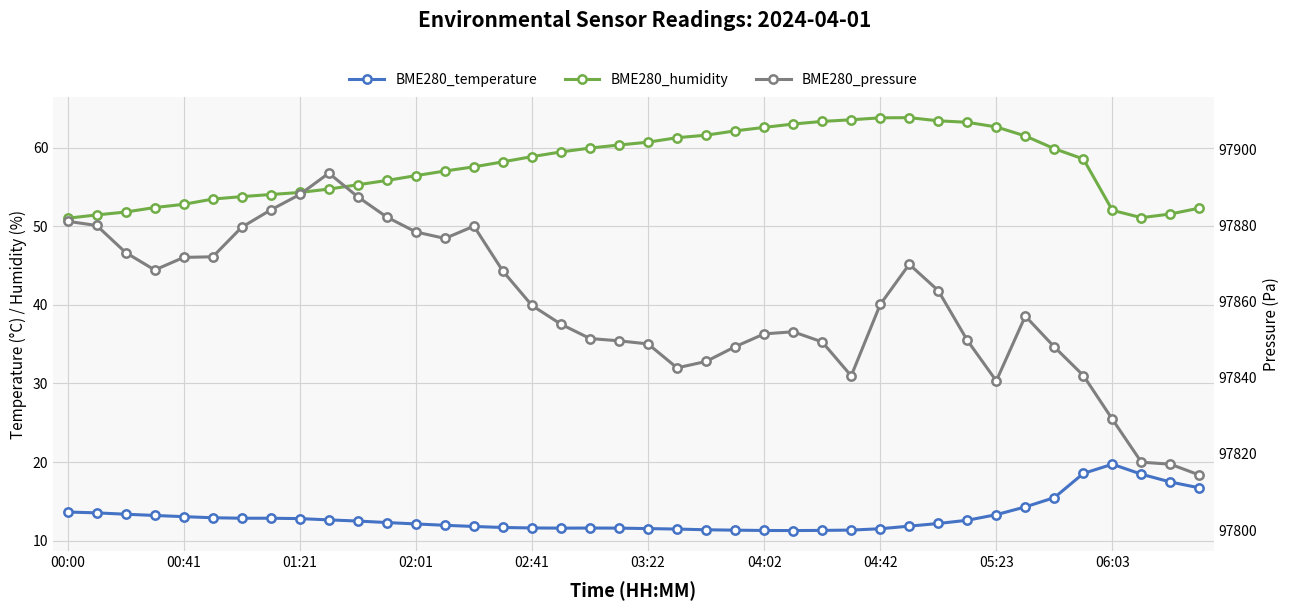

What are all the series names shown in the legend?

BME280_temperature, BME280_humidity, BME280_pressure